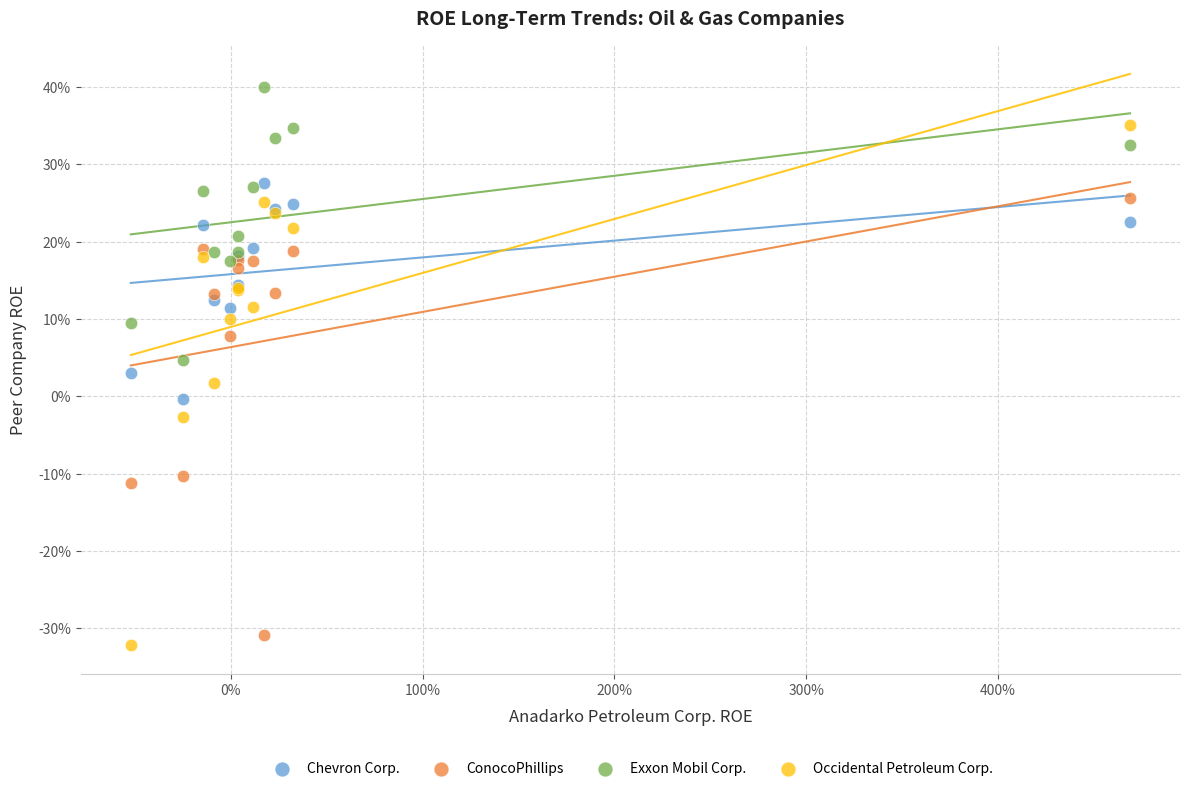

Which series has the widest spread of Y values?

Occidental Petroleum Corp.